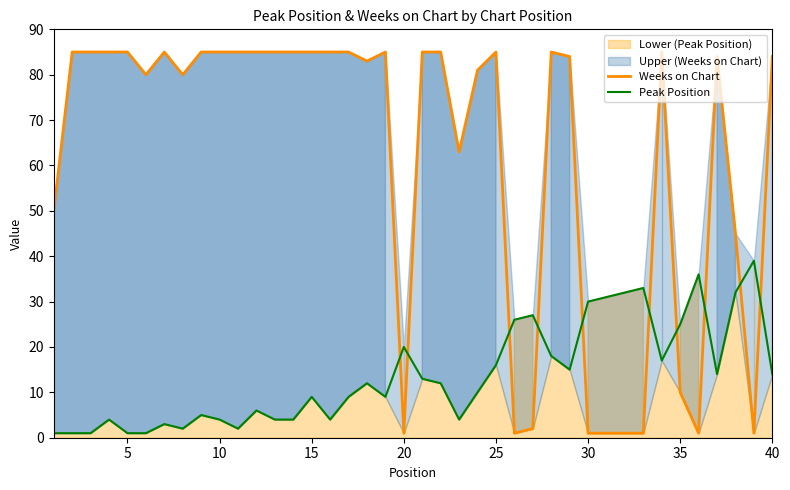

Does the chart have visible grid lines?

No